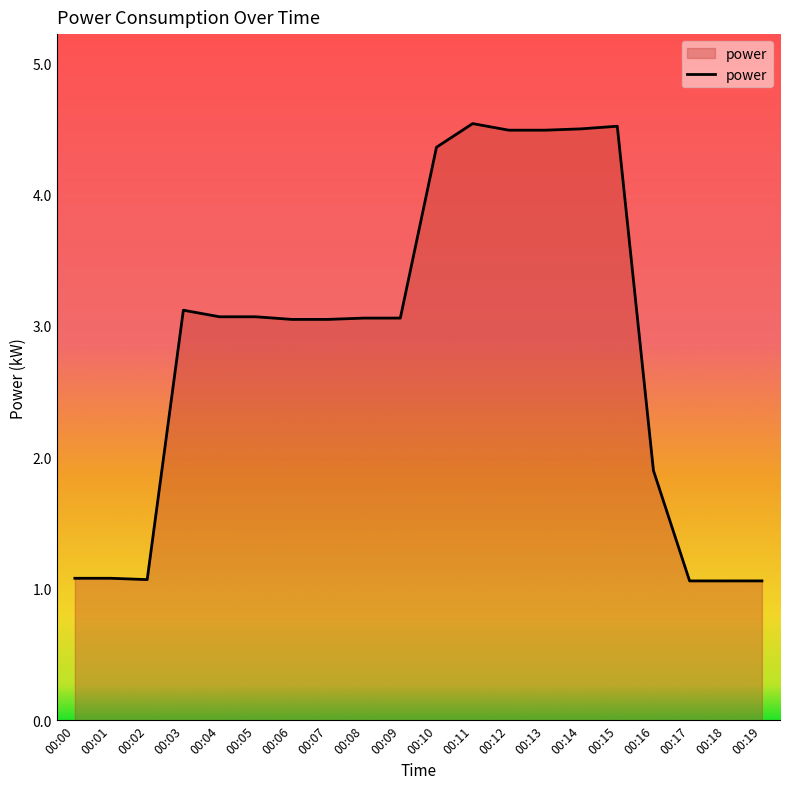

What is the greatest value displayed?

4.5